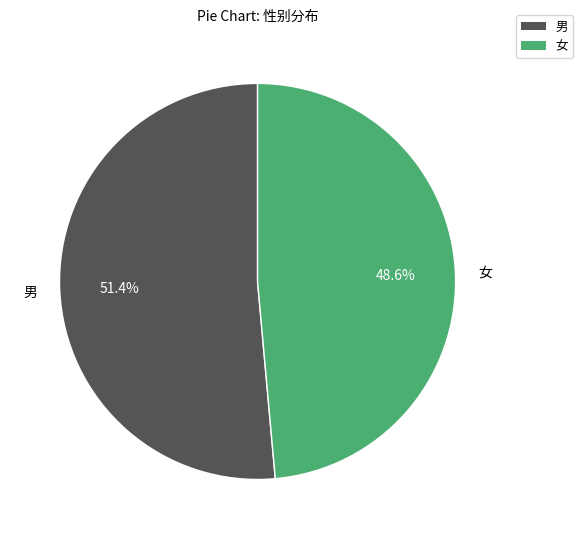

What percentage is the 女 slice, to the nearest percent?

49%